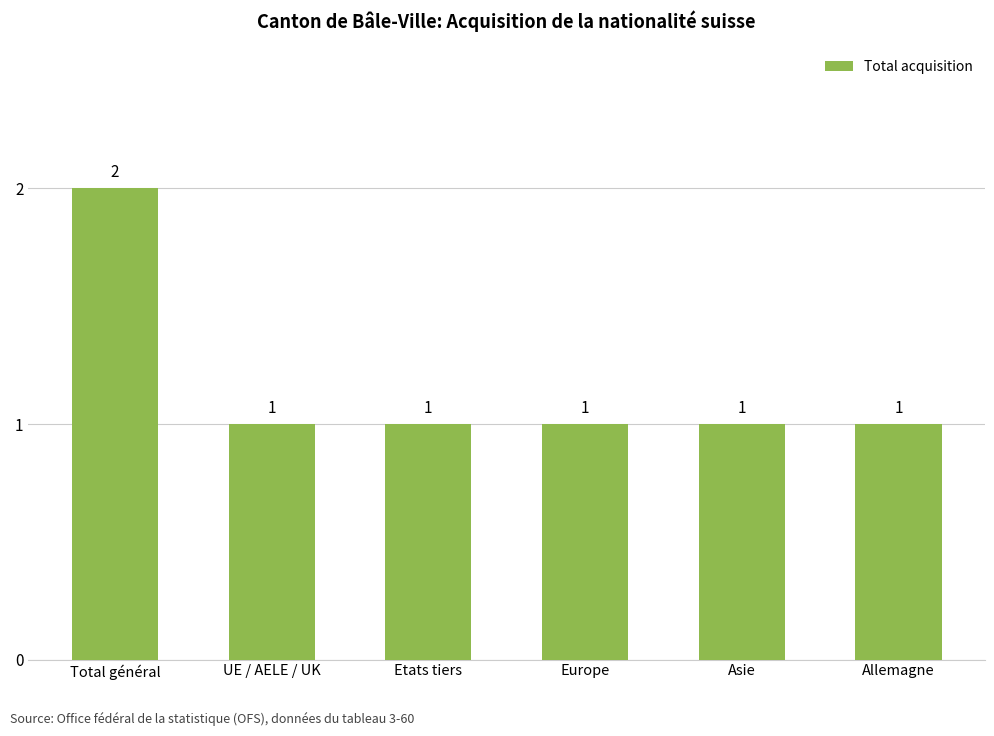

Are the bars horizontal?

No